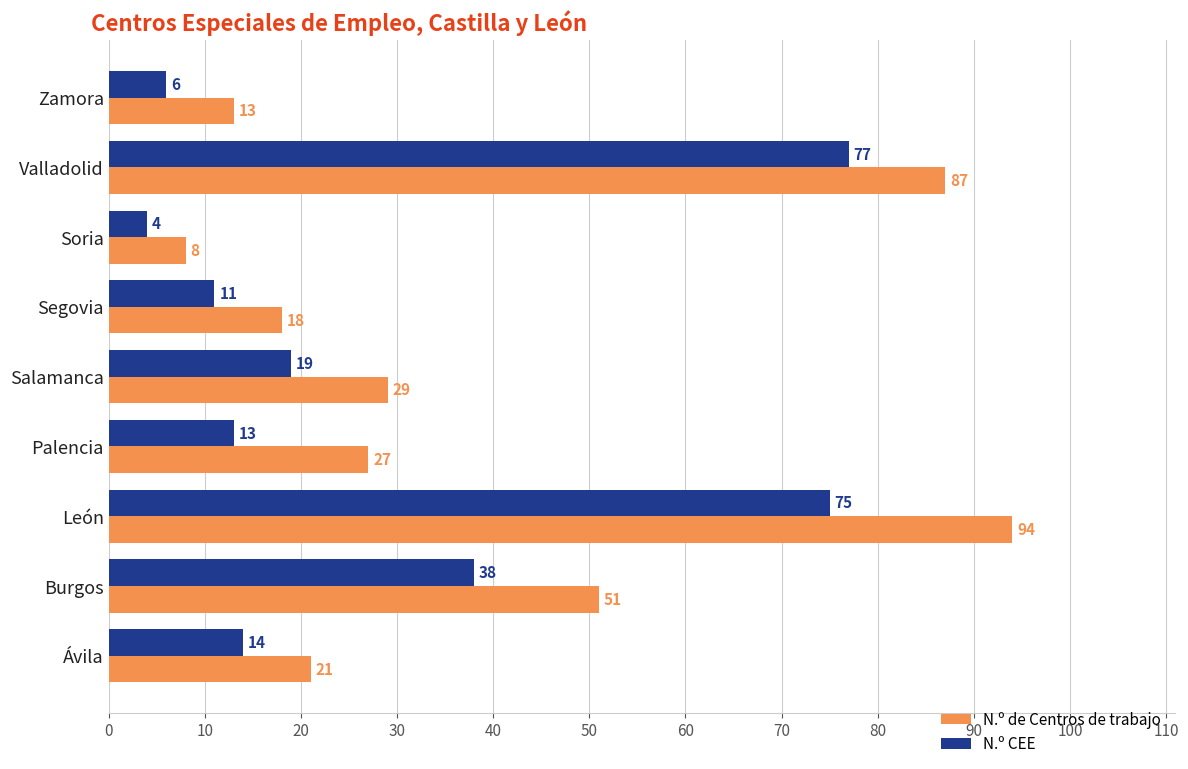

List the labels in order of N.º de Centros de trabajo value, largest first.

León, Valladolid, Burgos, Salamanca, Palencia, Ávila, Segovia, Zamora, Soria